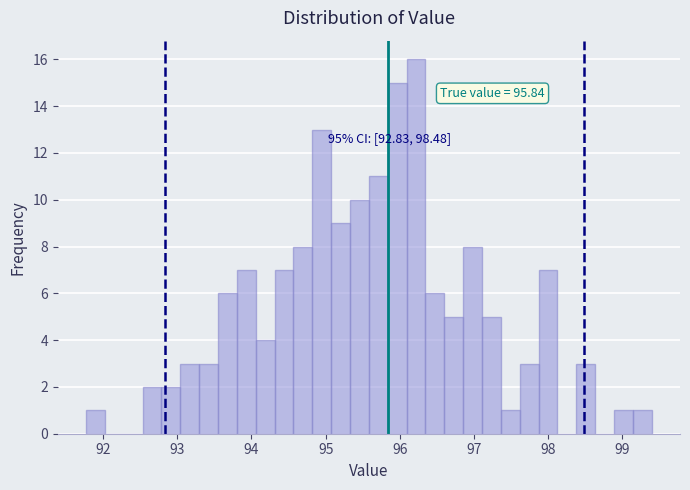

Around what value on the x-axis is the tallest bar? Give the approximate position of its centre, as read against the axis.

96.2